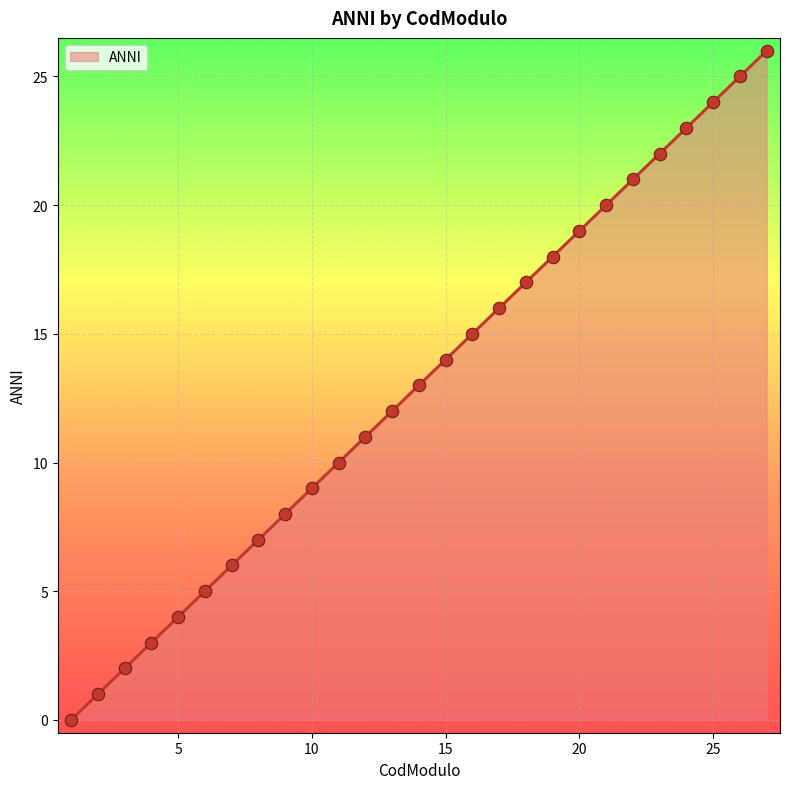

What is the greatest value displayed?

26